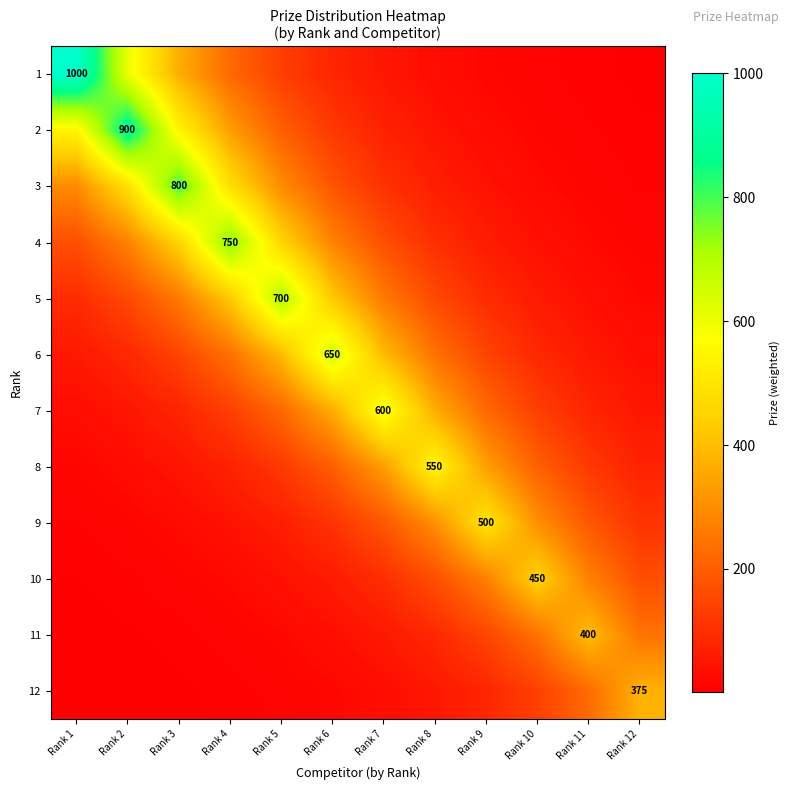

Is the value of 4 at Rank 6 greater than the value of 12 at Rank 1?

Yes